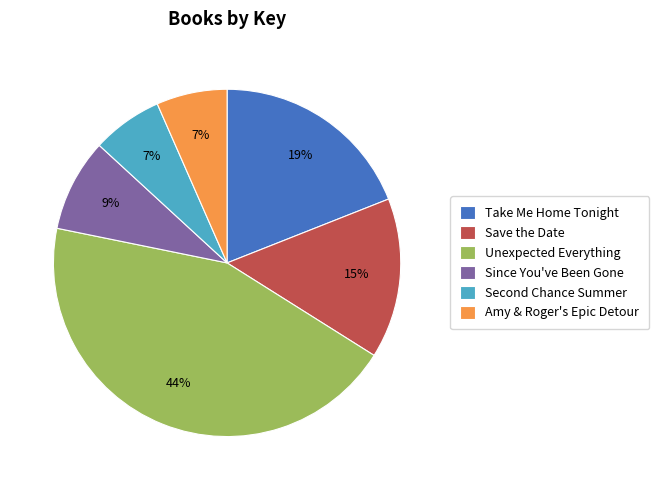

To the nearest percent, what is the average slice percentage?

17%